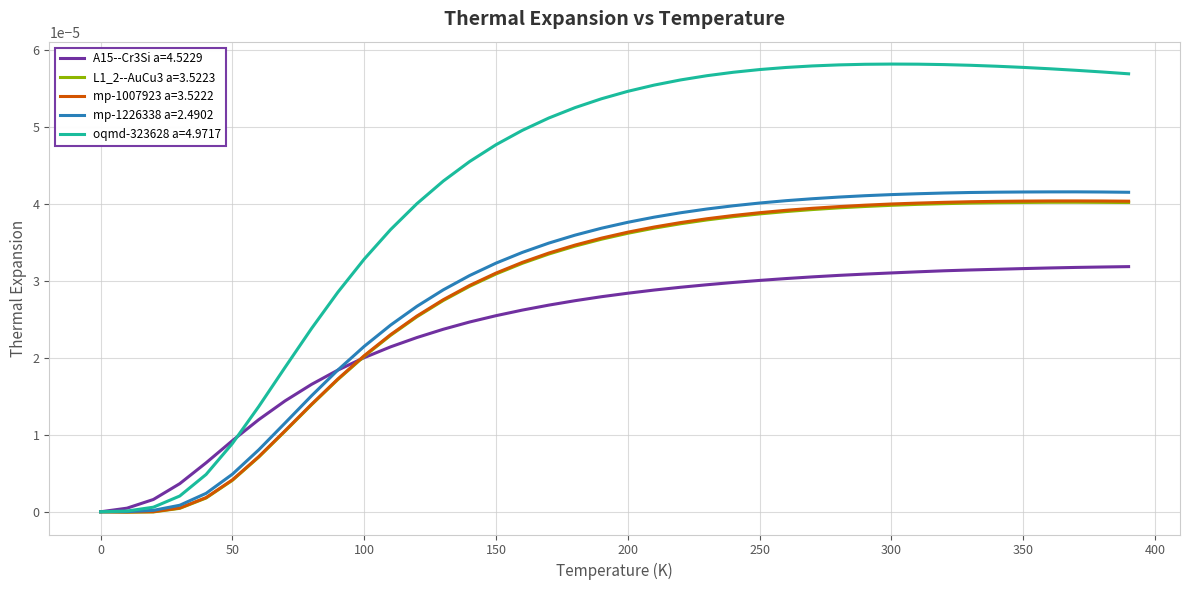

Which series has the largest range (max minus min)?

oqmd-323628 a=4.9717